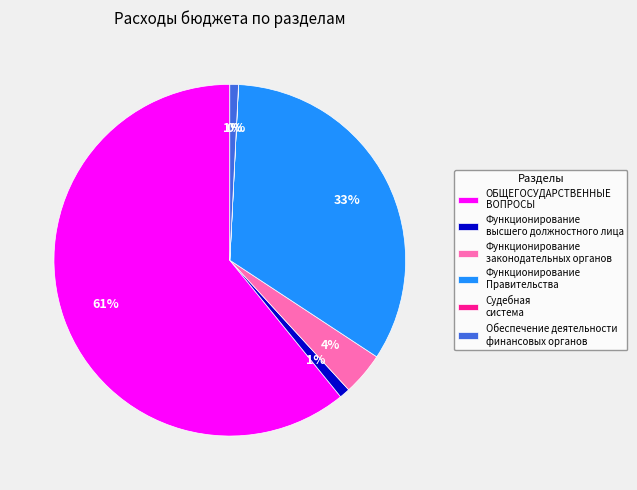

Is it true that Обеспечение деятельности финансовых органов is 11% of the pie?

False